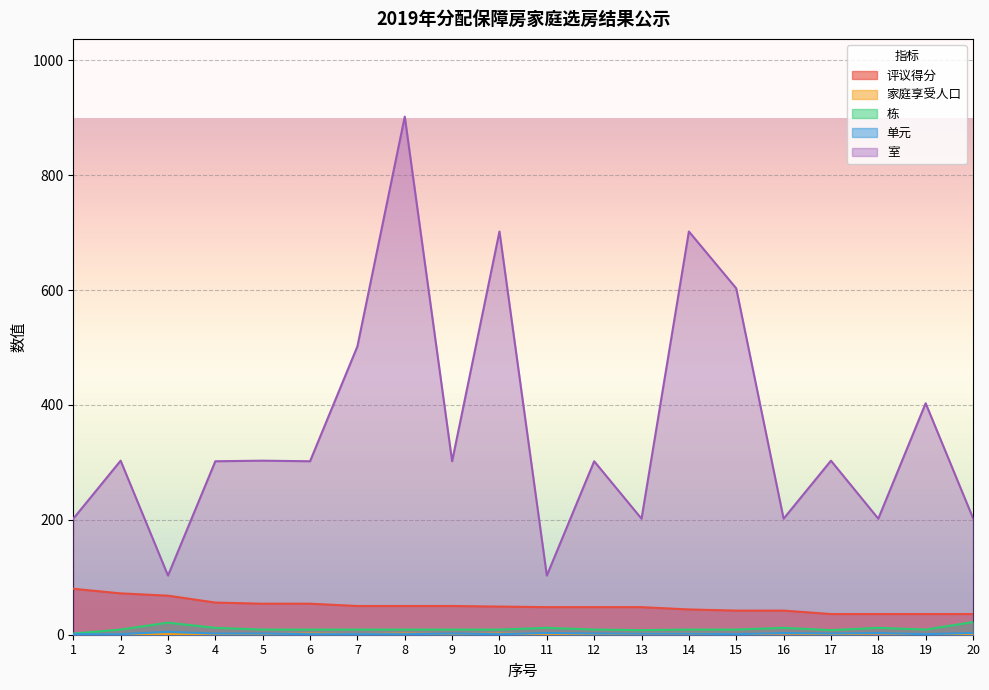

How many data points does each series have?

20